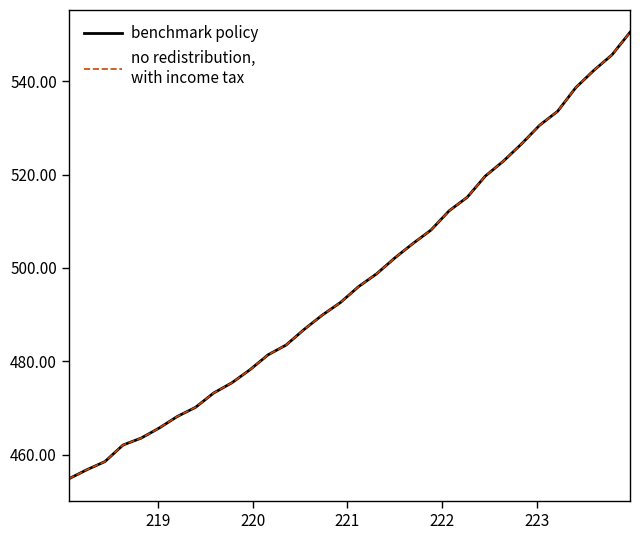

Does the chart have visible grid lines?

No